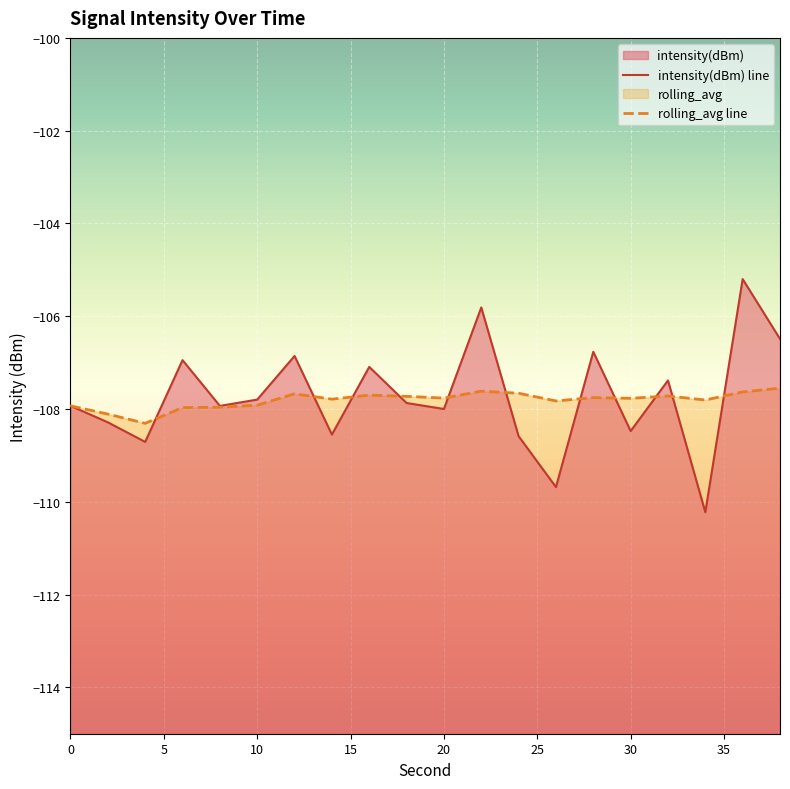

At which category is the sum across all series the highest?

36